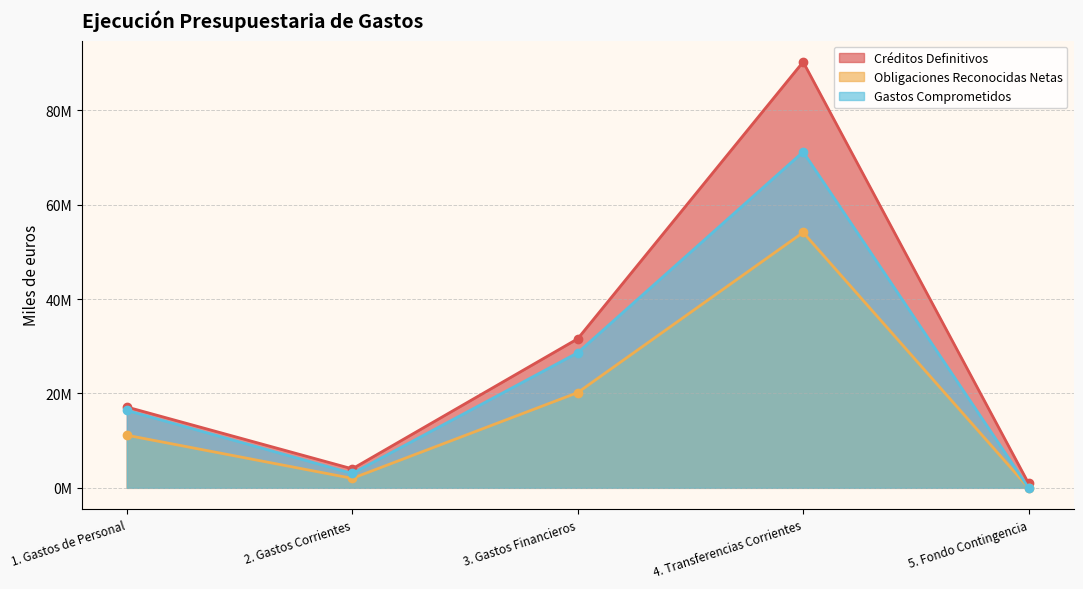

What position from the right is 1. Gastos de Personal?

5